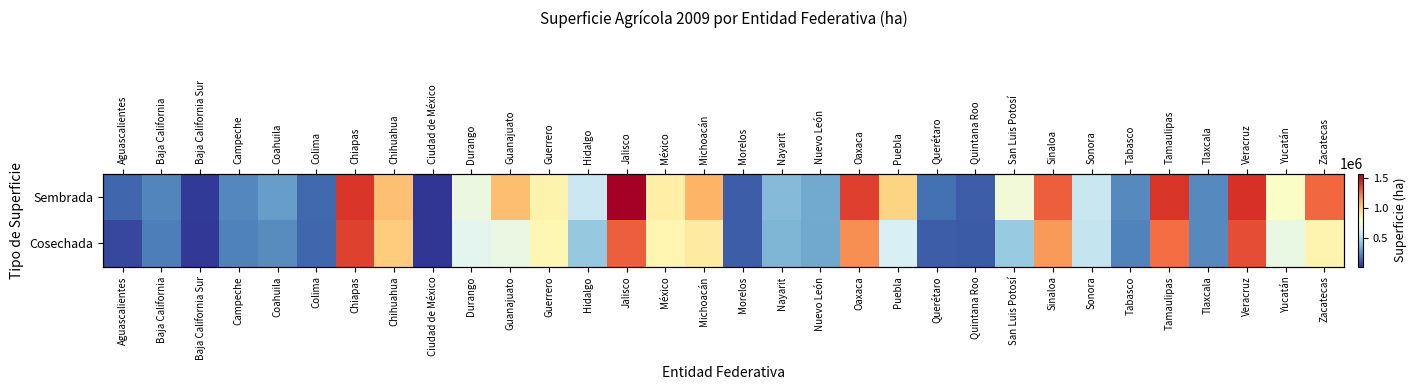

List the series in order of their overall mean, lowest first.

Cosechada, Sembrada